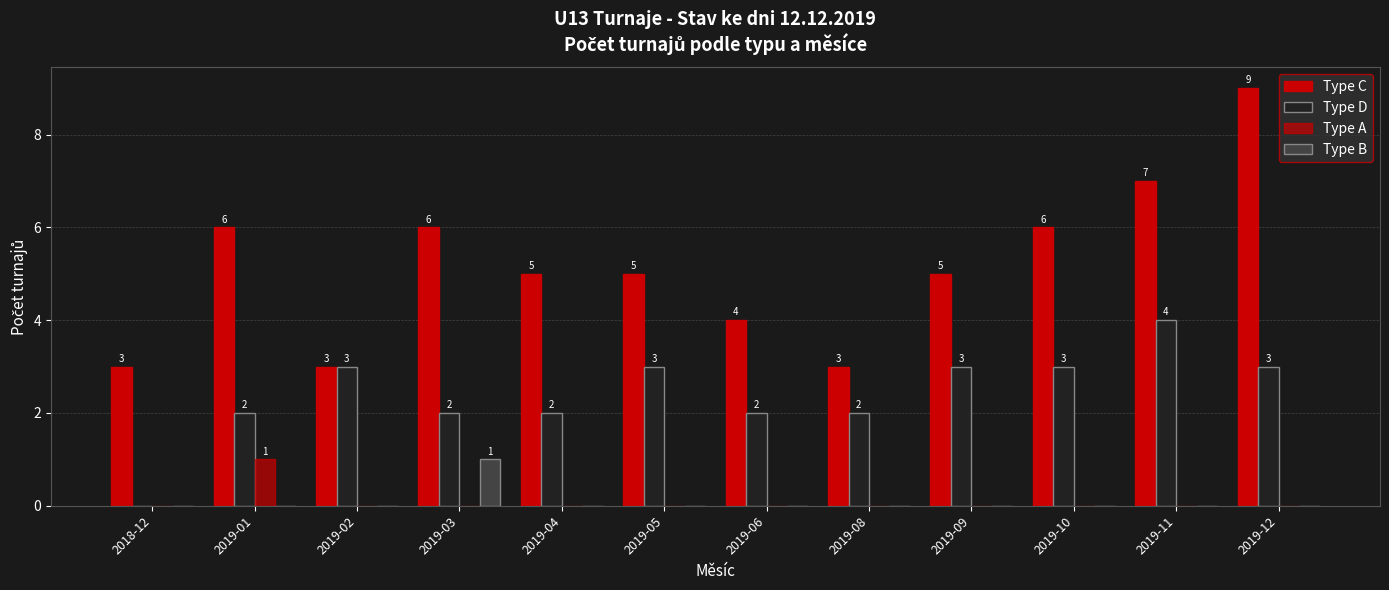

How many groups of bars are there?

12